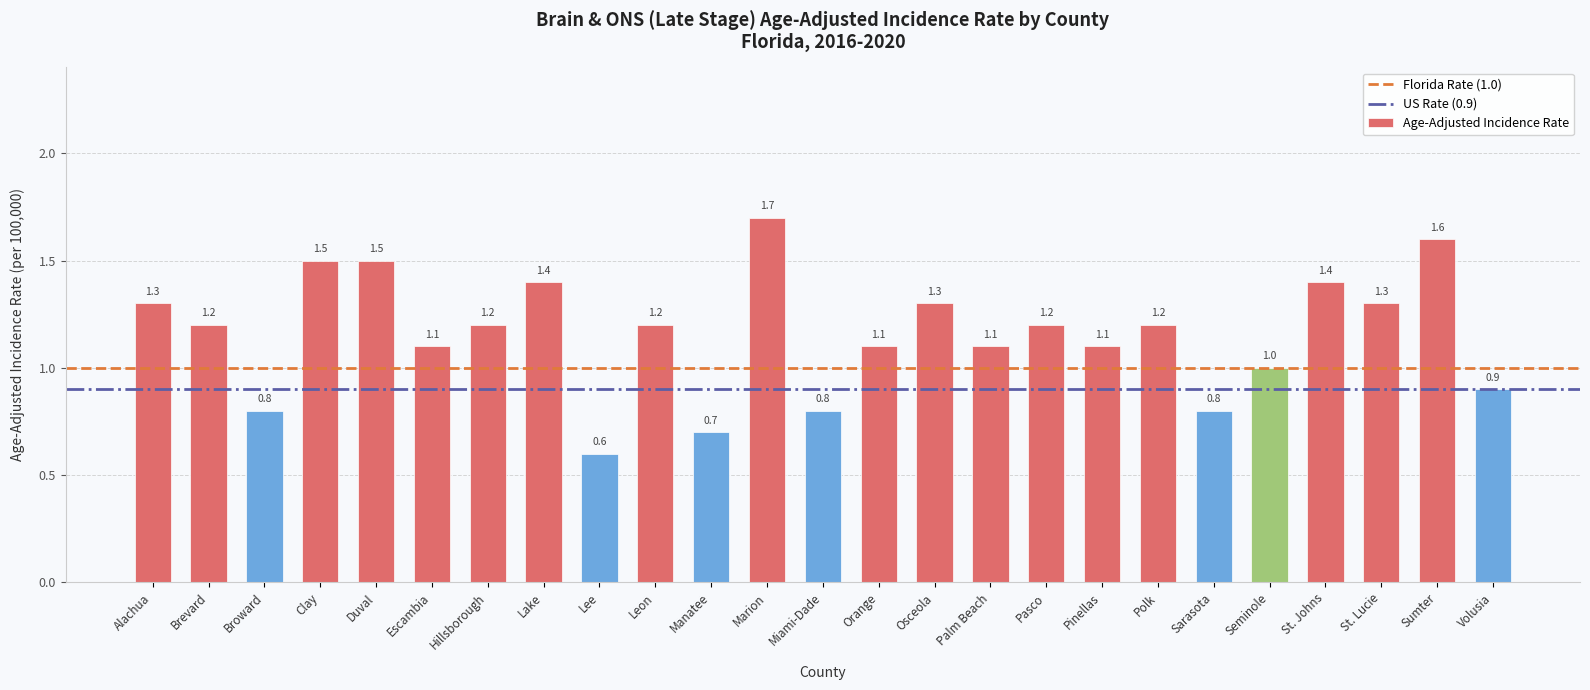

Reading right to left, transcribe all the data shown in this chart.

Volusia=0.9	Sumter=1.6	St. Lucie=1.3	St. Johns=1.4	Seminole=1.0	Sarasota=0.8	Polk=1.2	Pinellas=1.1	Pasco=1.2	Palm Beach=1.1	Osceola=1.3	Orange=1.1	Miami-Dade=0.8	Marion=1.7	Manatee=0.7	Leon=1.2	Lee=0.6	Lake=1.4	Hillsborough=1.2	Escambia=1.1	Duval=1.5	Clay=1.5	Broward=0.8	Brevard=1.2	Alachua=1.3